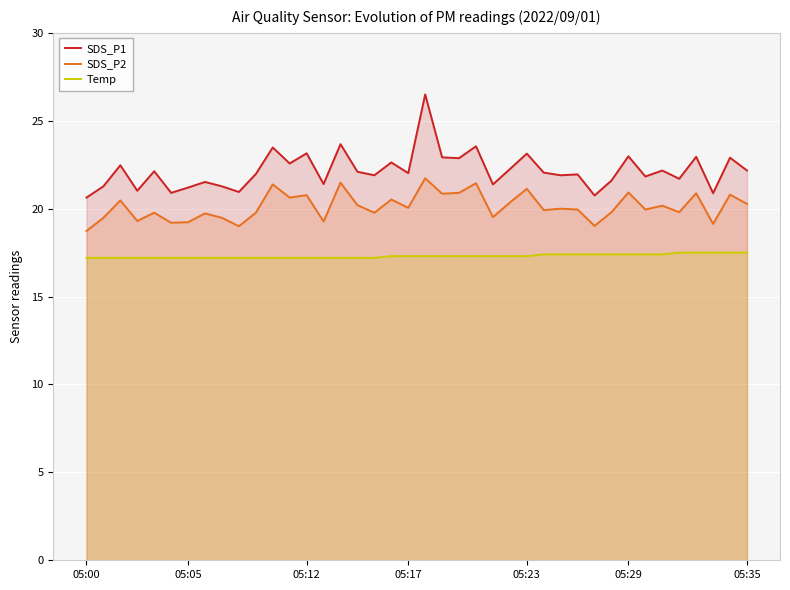

Which series has the largest range (max minus min)?

SDS_P1